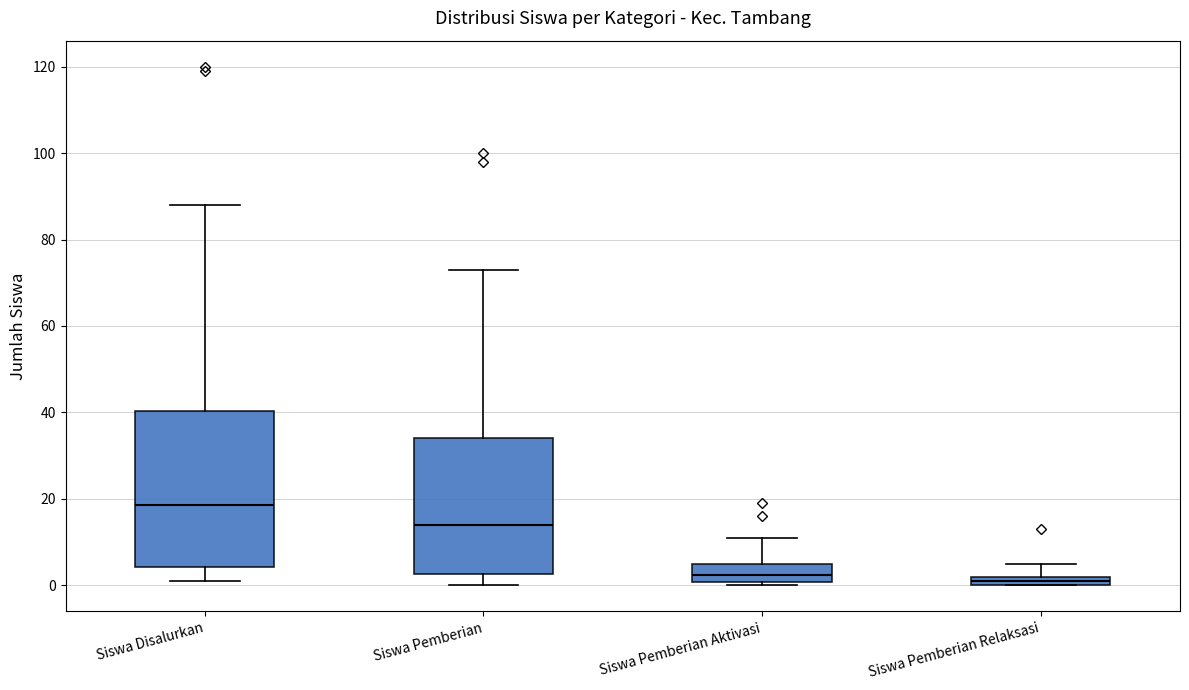

Where does the upper whisker of the box for Siswa Disalurkan end on the y-axis? The values are not printed on the chart, so give them approximately, as read against the axis.

88